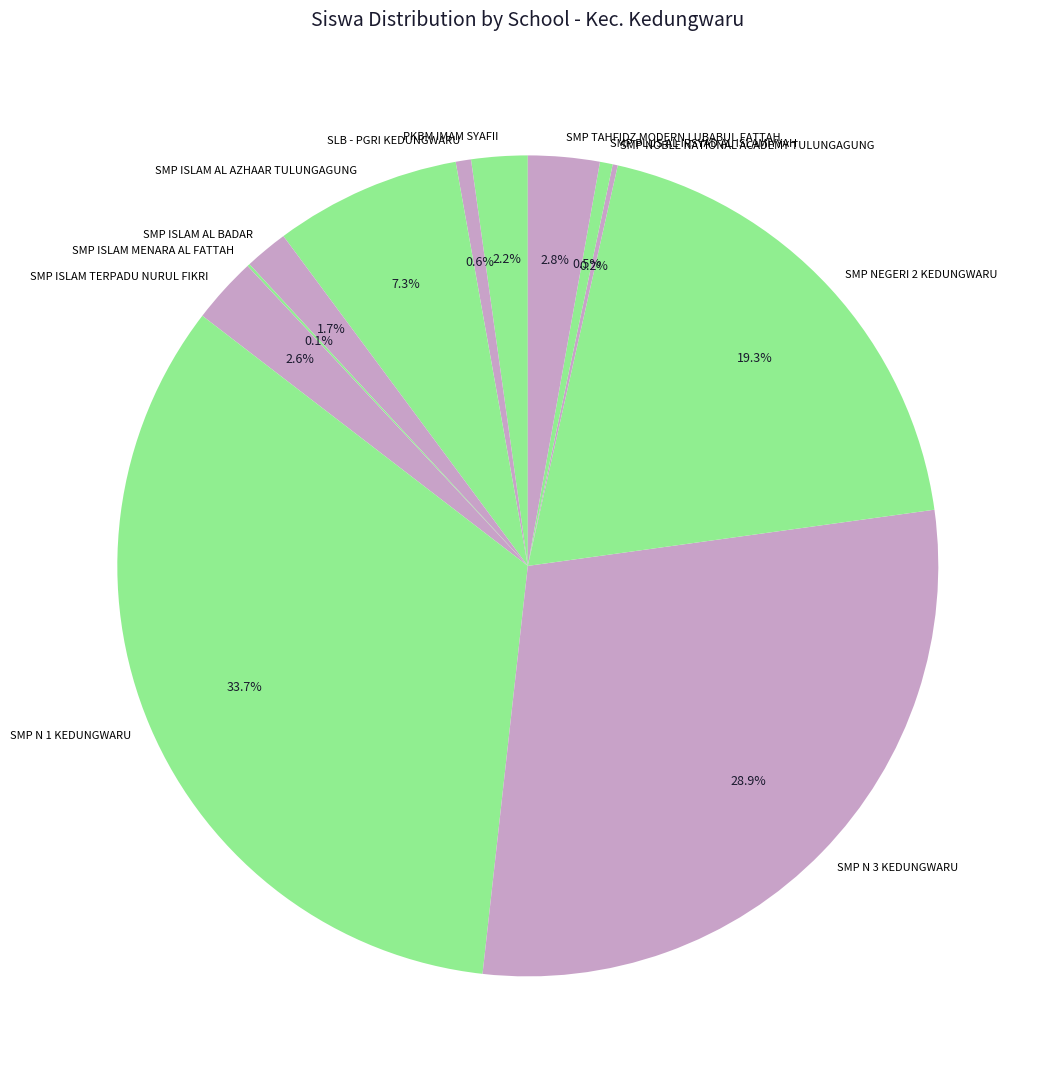

Does PKBM IMAM SYAFII represent more than half of the total?

No